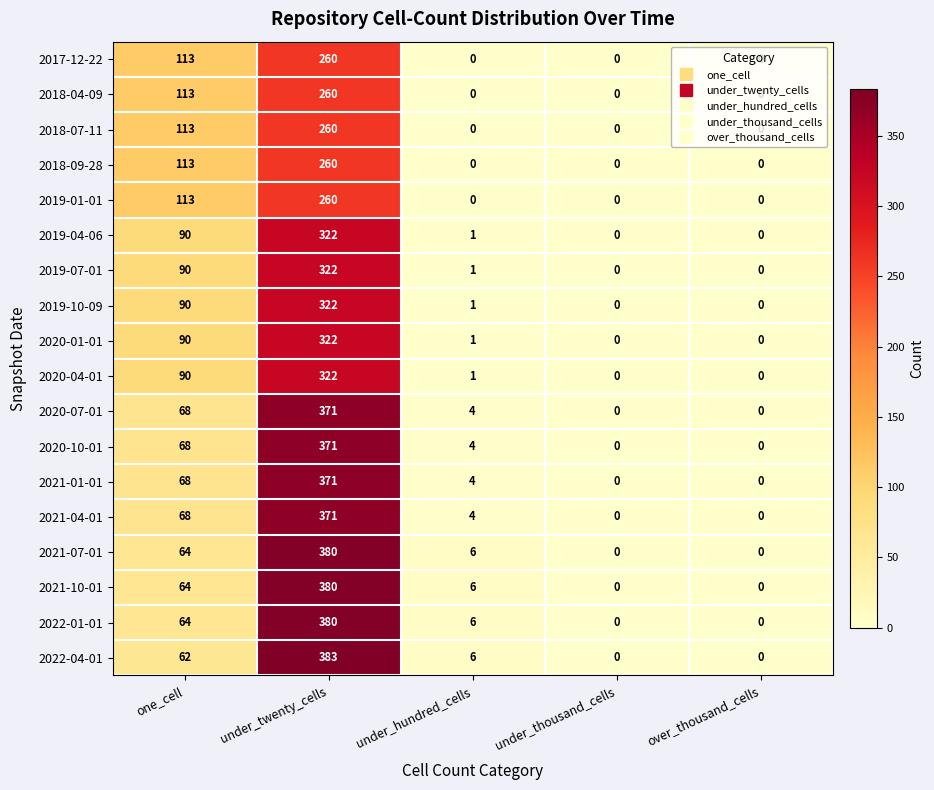

The value of 2021-10-01 at under_thousand_cells is 0. True or false?

True